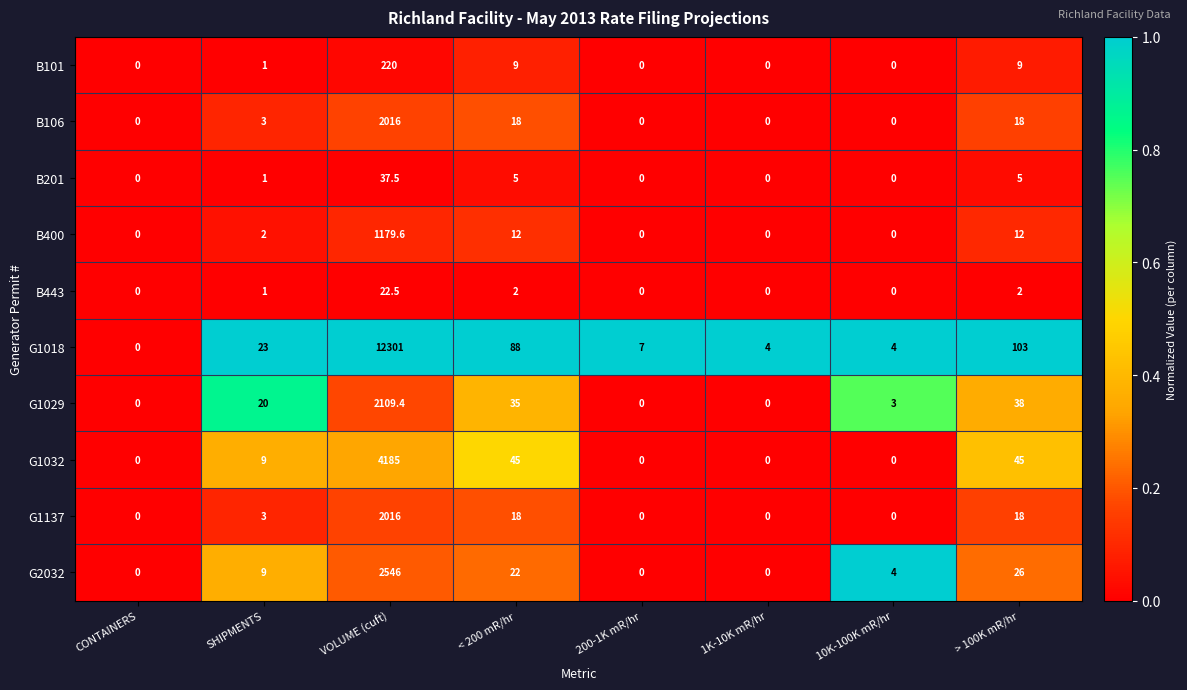

At which category is the sum across all series the highest?

VOLUME (cuft)